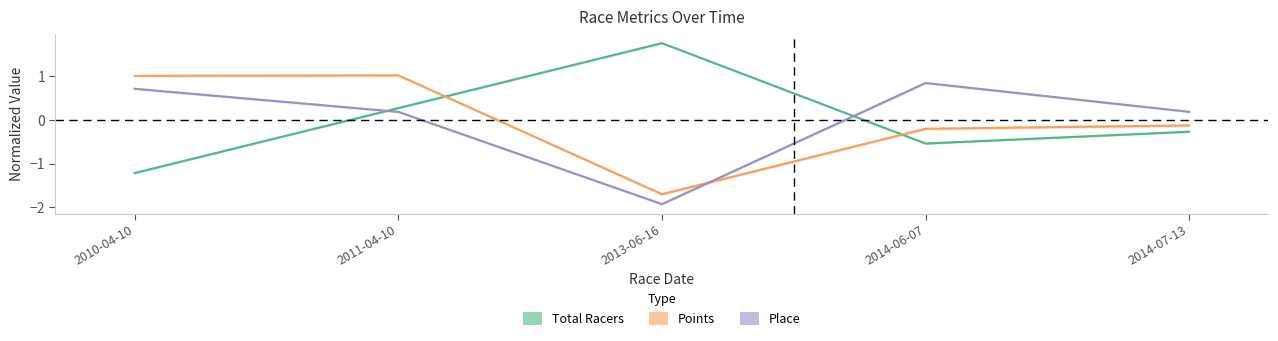

At which category is the sum across all series the highest?

2011-04-10